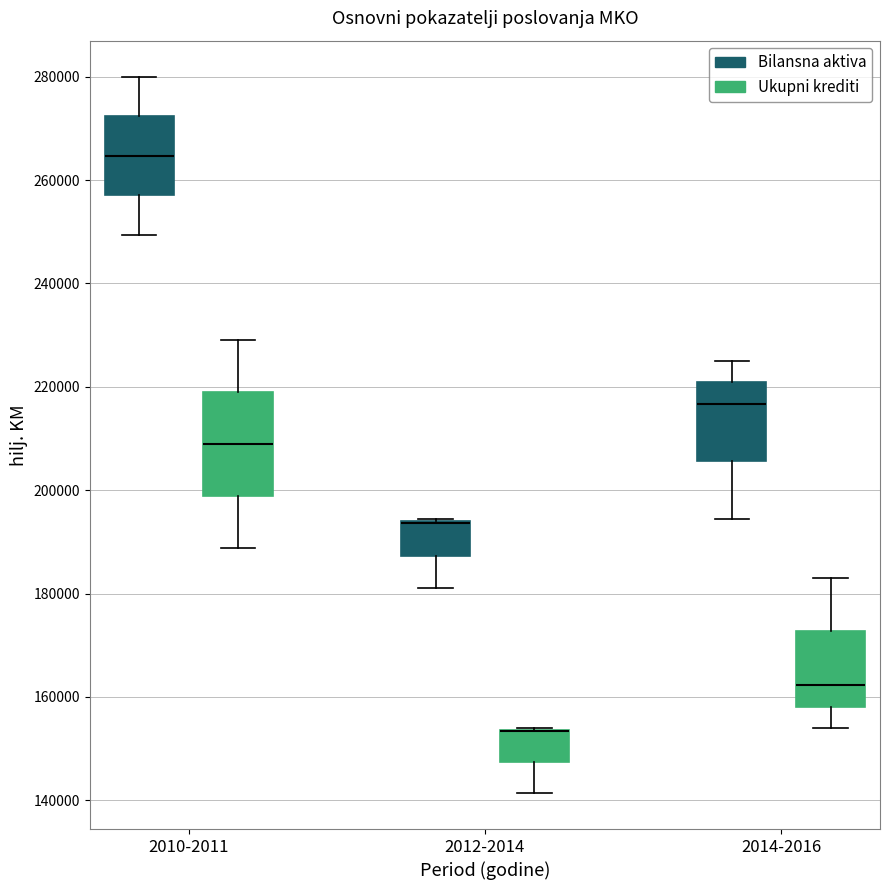

Comparing the boxes themselves (not the whiskers), which one is the tallest?

2010-2011 (Ukupni krediti)